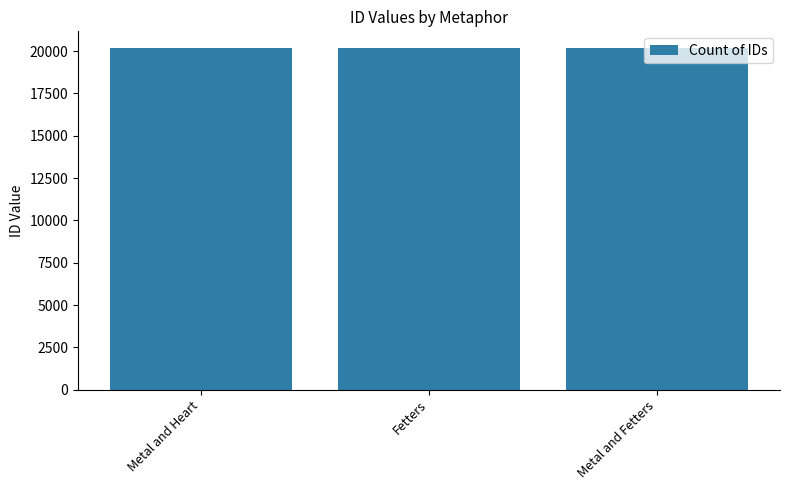

What is the ratio of the value at Metal and Heart to the value at Metal and Fetters?

1.0